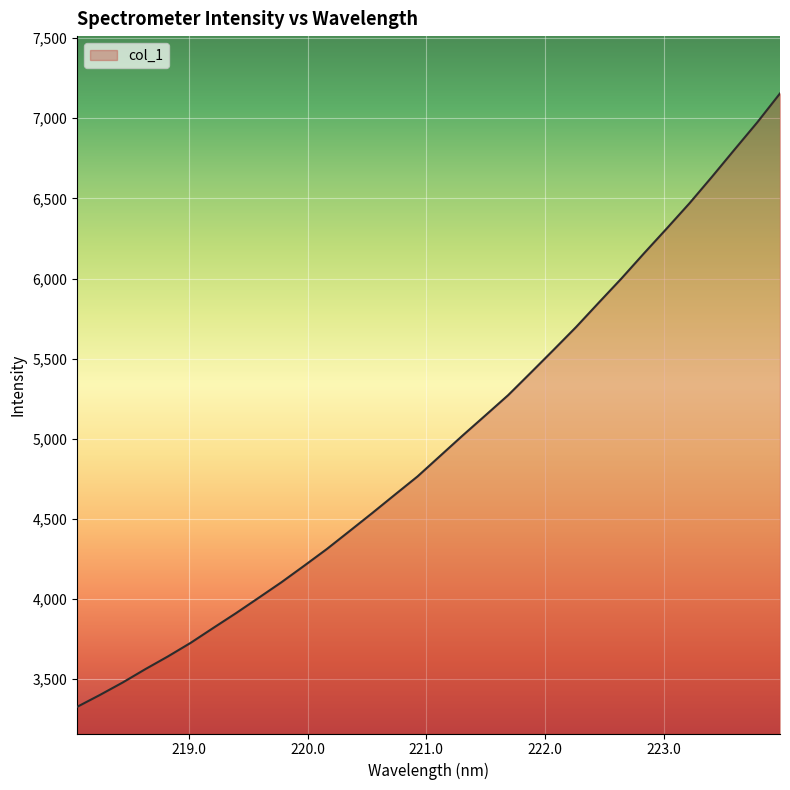

What is the sum of all values?

159237.8